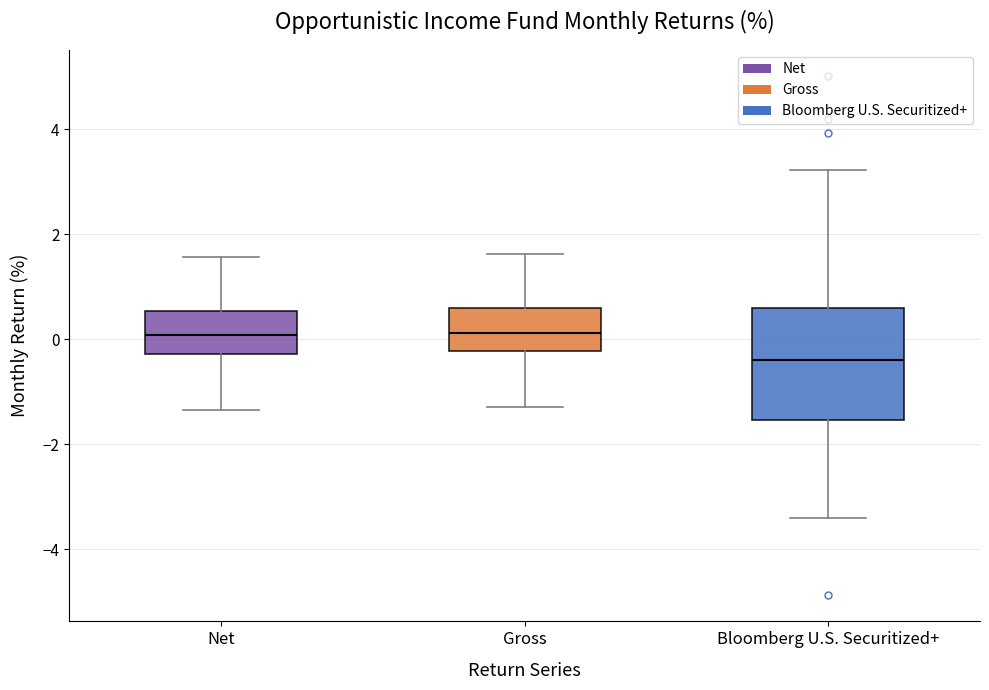

Reading left to right, read every box against the y-axis: the position of its median line, the range the box covers, and the ends of its whiskers. The values are not printed on the chart, so give them approximately, as read against the axis.

Net: median 0.0, box -0.2 to 0.6, whiskers -1.4 to 1.6
Gross: median 0.2, box -0.2 to 0.6, whiskers -1.2 to 1.6
Bloomberg U.S. Securitized+: median -0.4, box -1.6 to 0.6, whiskers -3.4 to 3.2